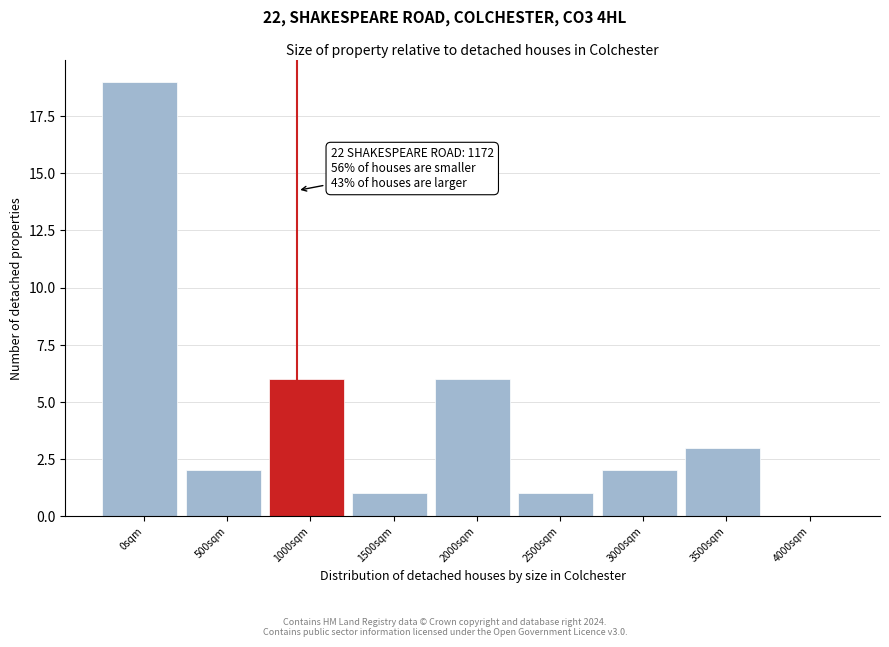

Reading left to right, list all the values displayed in this chart.

0sqm=19	500sqm=2	1000sqm=6	1500sqm=1	2000sqm=6	2500sqm=1	3000sqm=2	3500sqm=3	4000sqm=0